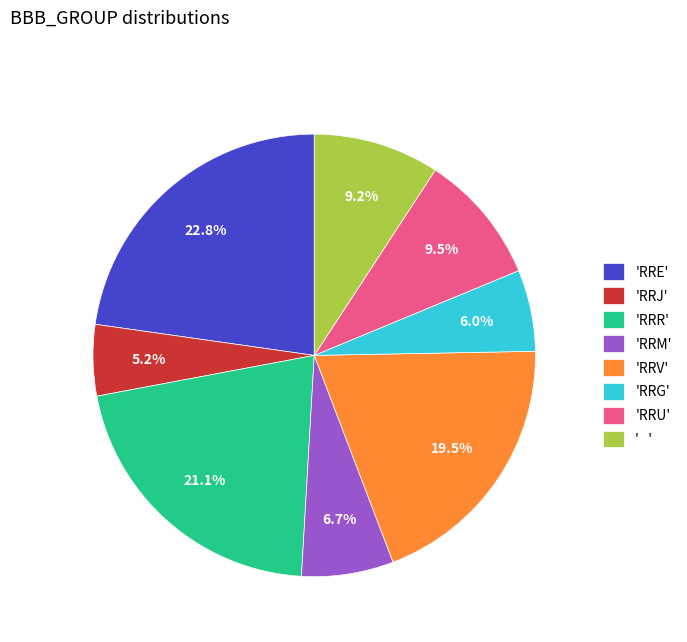

What is the smallest slice in the pie chart?

'RRJ'